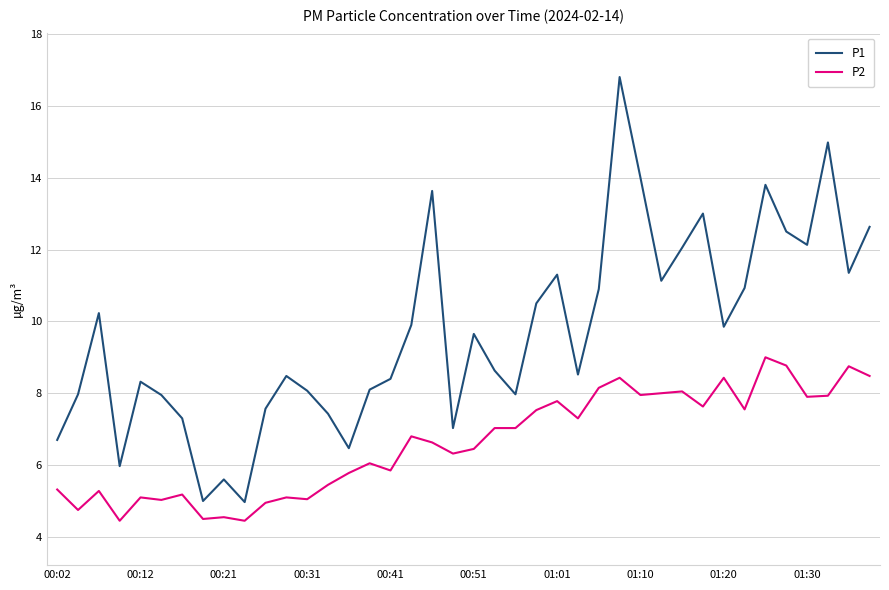

True or false: P2 and P1 intersect in this chart.

False